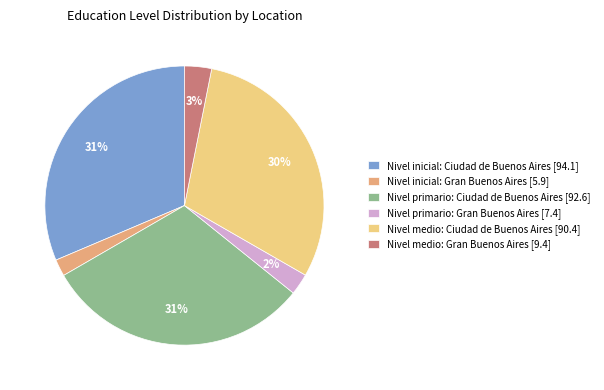

Do Nivel medio: Gran Buenos Aires [9.4] and Nivel medio: Ciudad de Buenos Aires [90.4] together represent more than half of the pie?

No